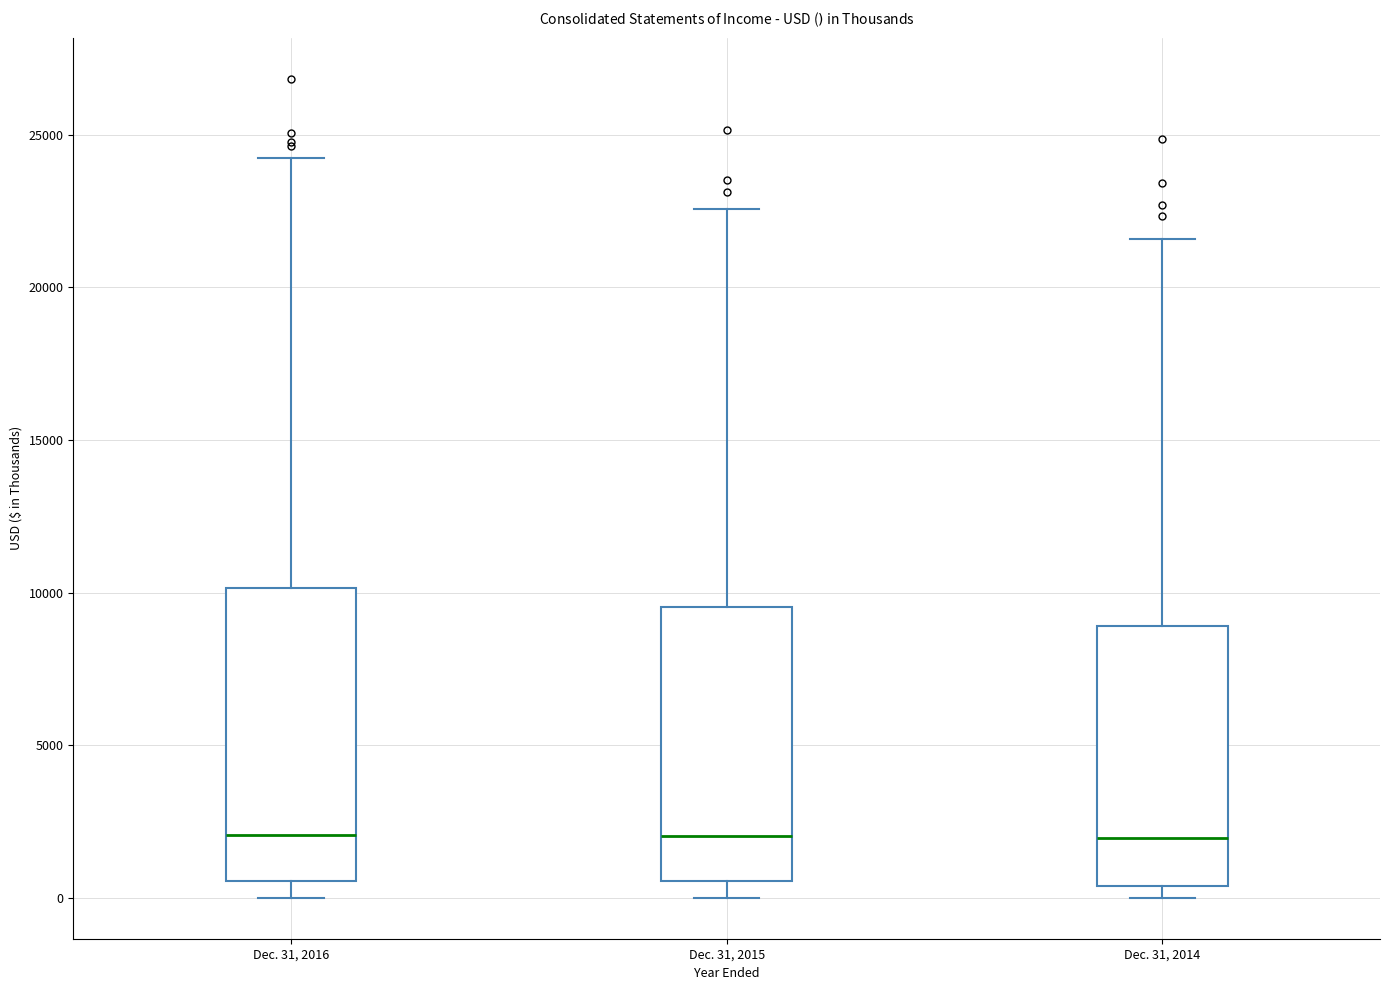

Reading left to right, read every box against the y-axis: the position of its median line, the range the box covers, and the ends of its whiskers. The values are not printed on the chart, so give them approximately, as read against the axis.

Dec. 31, 2016: median 2000, box 500 to 10000, whiskers 0 to 24000
Dec. 31, 2015: median 2000, box 500 to 9500, whiskers 0 to 22500
Dec. 31, 2014: median 2000, box 500 to 9000, whiskers 0 to 21500